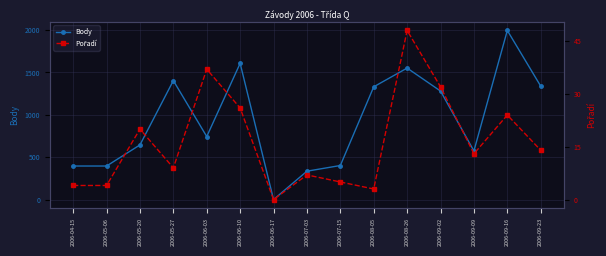

Is this an area chart (filled region under the line)?

No